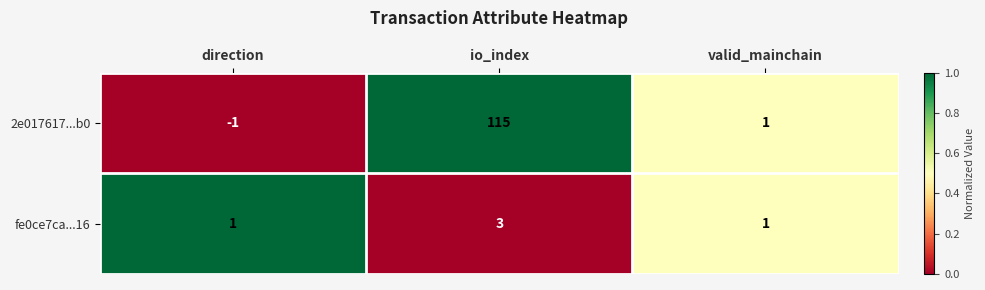

What is the difference between the highest and lowest values at io_index?

112